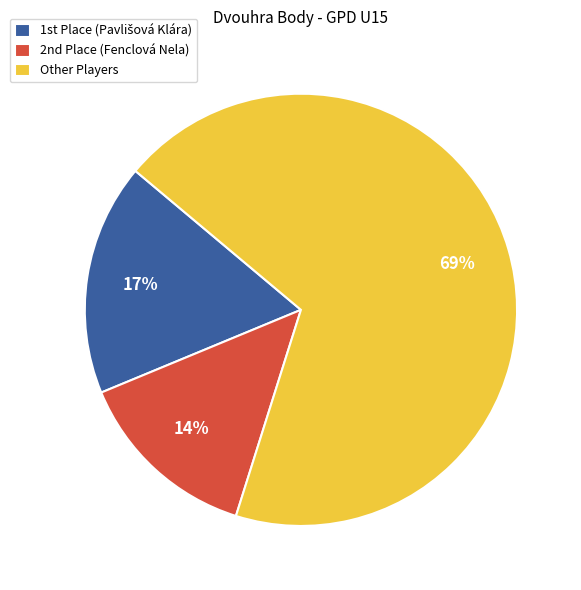

What is the largest slice in the pie chart?

Other Players